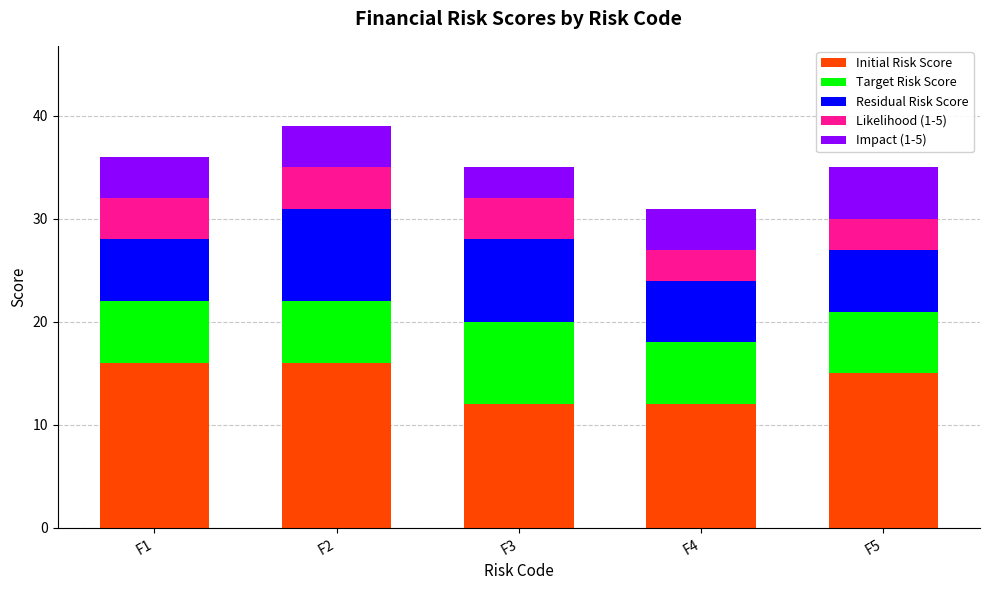

What is the maximum value for Initial Risk Score?

16